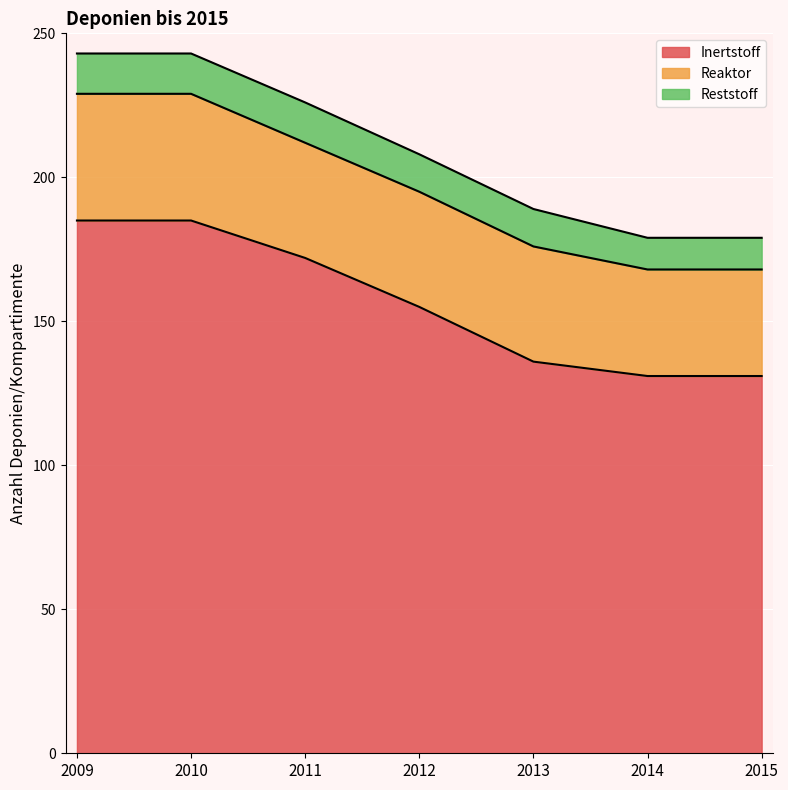

How many lines are shown in the chart?

3